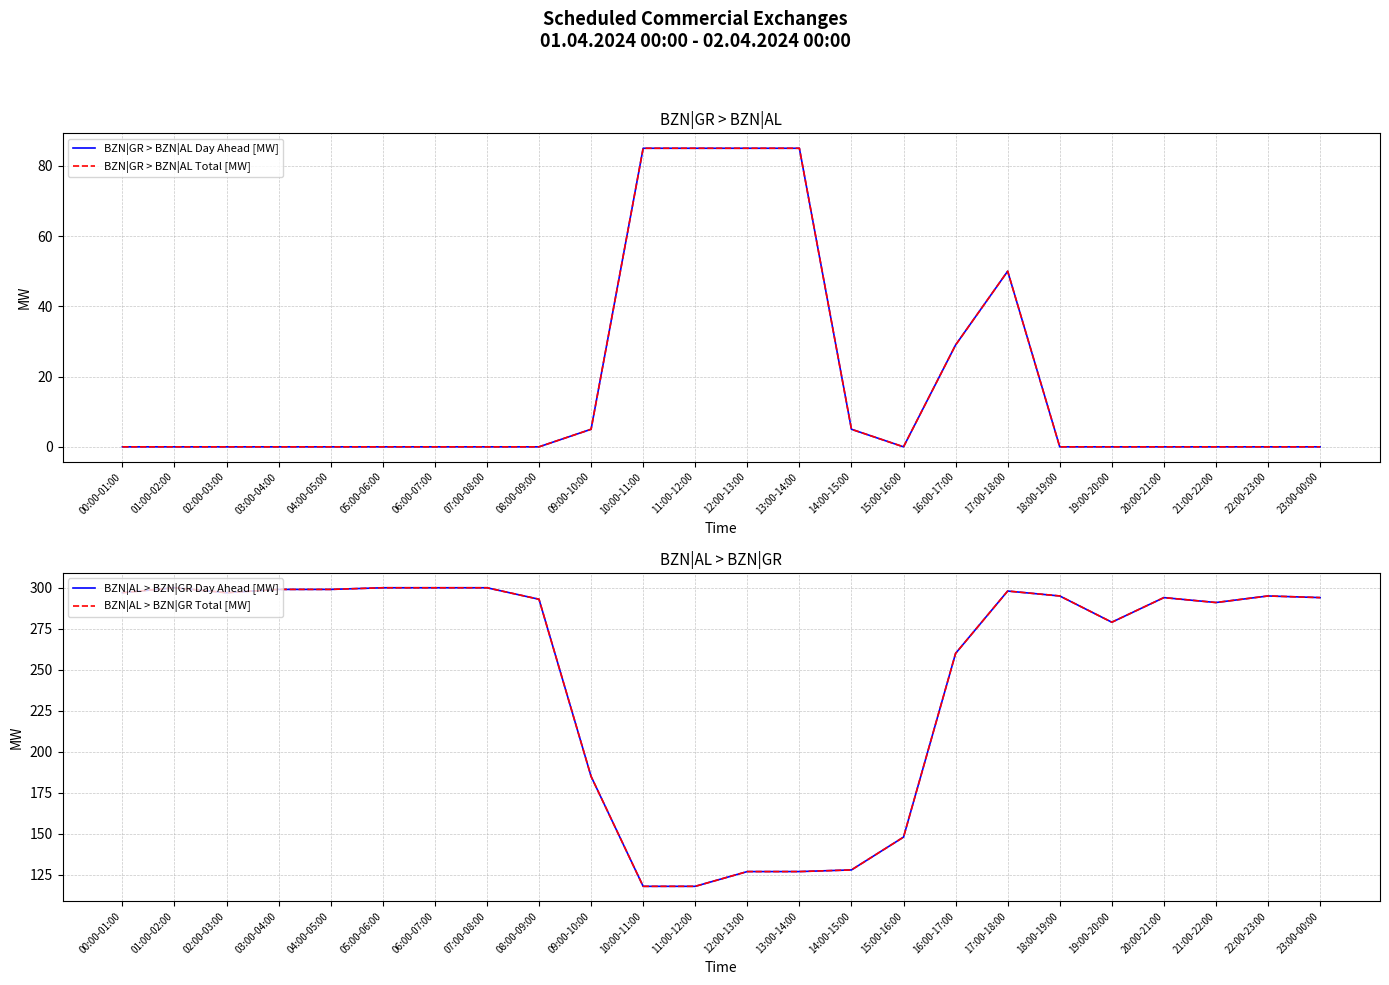

What is the difference between the maximum and minimum values in the BZN|GR > BZN|AL Total [MW] series?

85